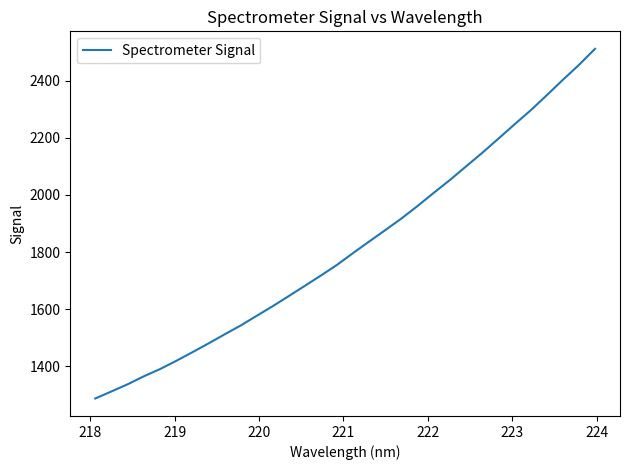

What is the maximum value shown in the chart?

2511.9